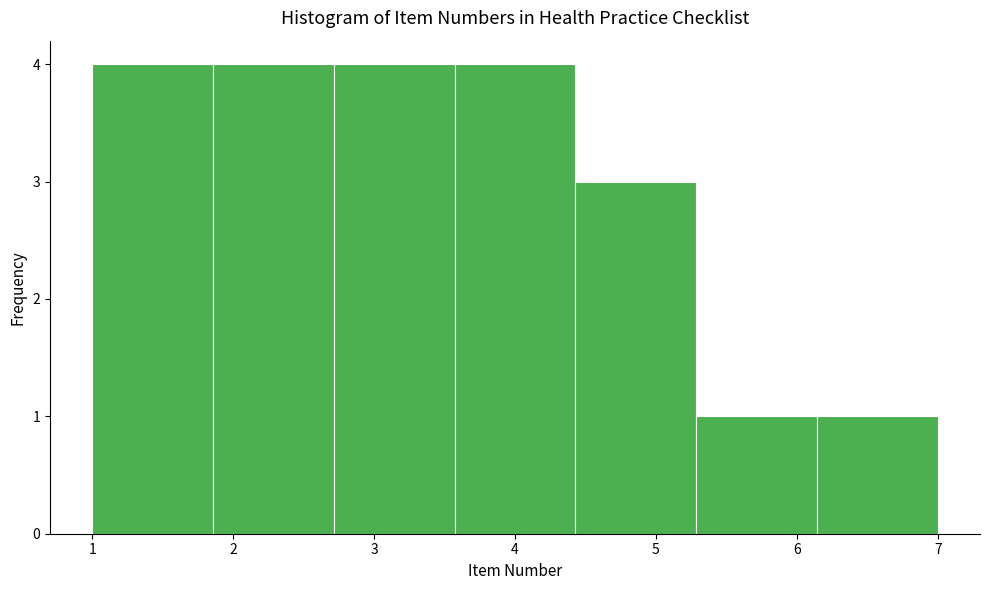

Reading left to right, transcribe this chart: for each bar, give the range it covers on the x-axis and its height. Neither the bar edges nor the heights are printed on the chart, so give them approximately, as read against the axes.

1.0 to 1.9: 4
1.9 to 2.7: 4
2.7 to 3.6: 4
3.6 to 4.4: 4
4.4 to 5.3: 3
5.3 to 6.1: 1
6.1 to 7.0: 1